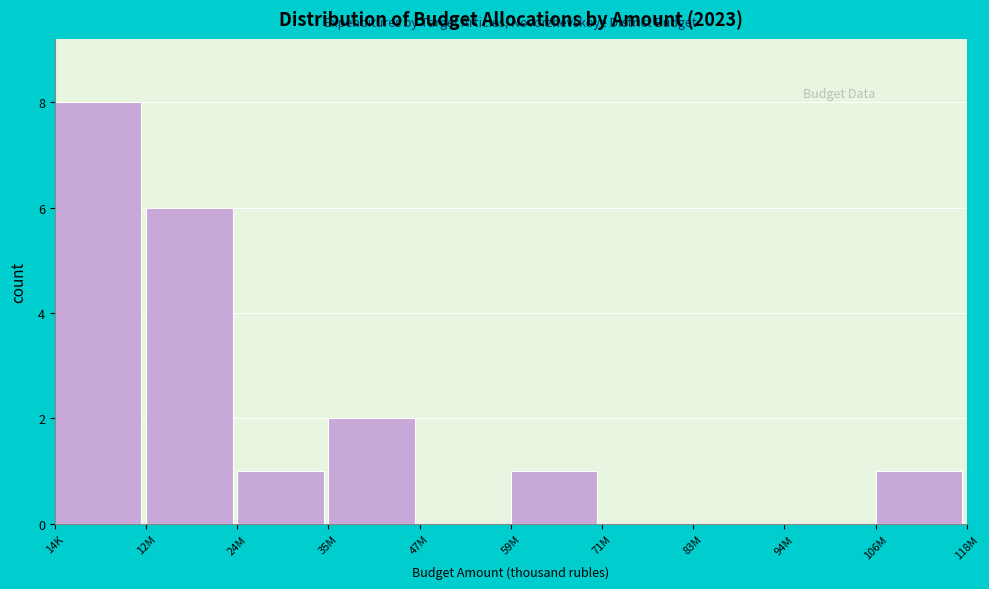

Reading left to right, what are all the values shown in this chart?

14K=8	12M=6	24M=1	35M=2	47M=0	59M=1	71M=0	83M=0	94M=0	106M=1